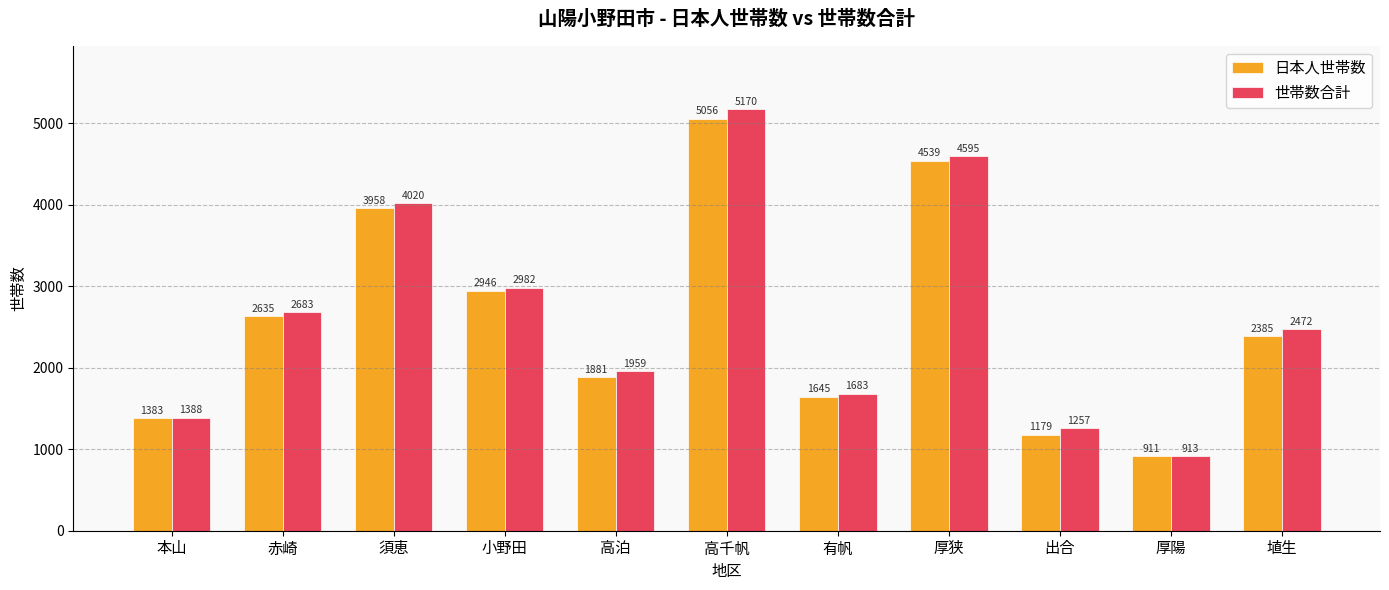

Does the chart contain stacked bars?

No